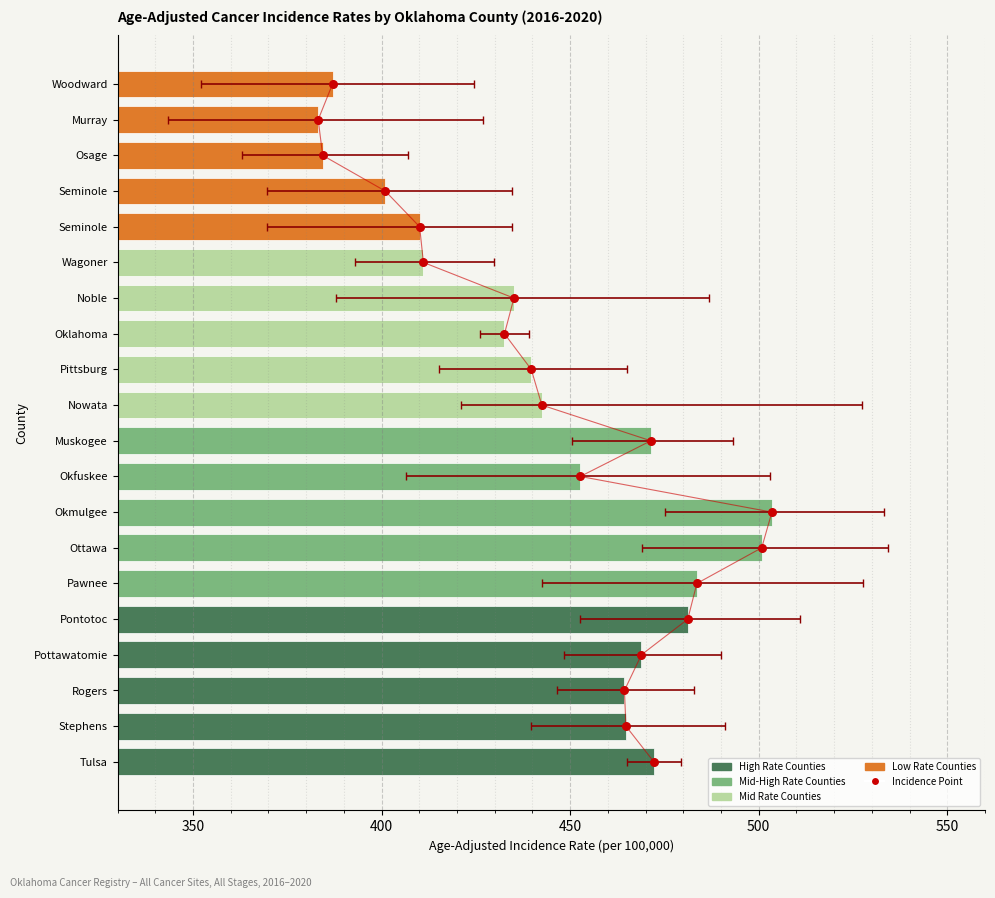

At how many categories does at least one series exceed 423?

14